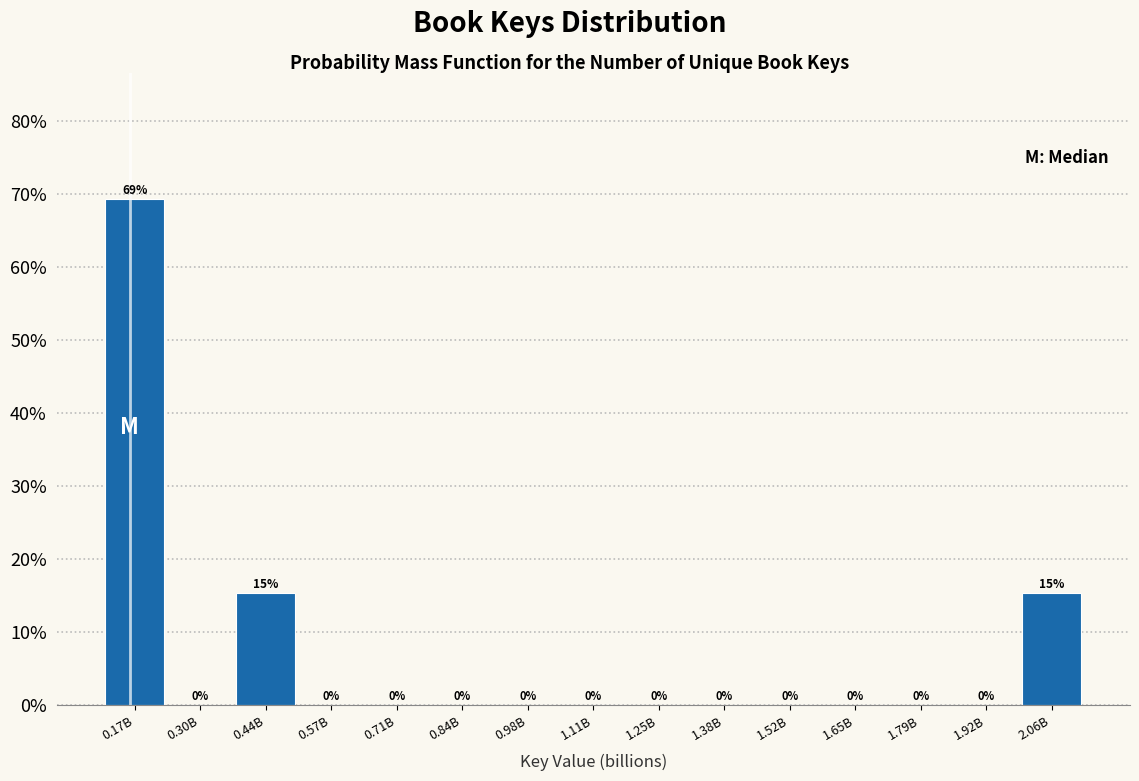

What is the maximum value shown in the chart?

69.2